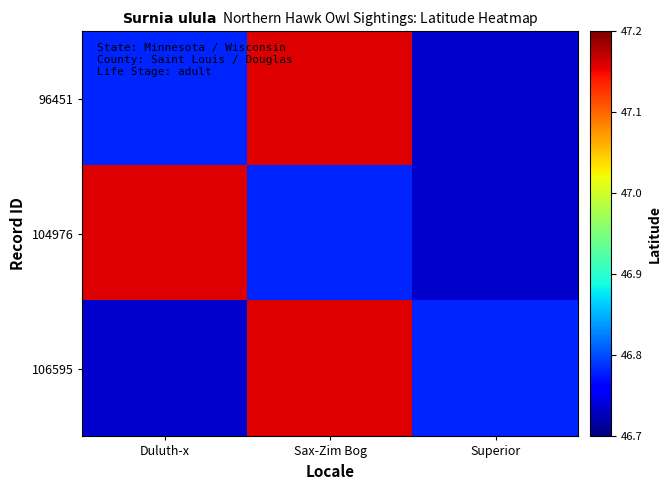

Between Duluth-x and Sax-Zim Bog, which series saw the biggest shift?

106595